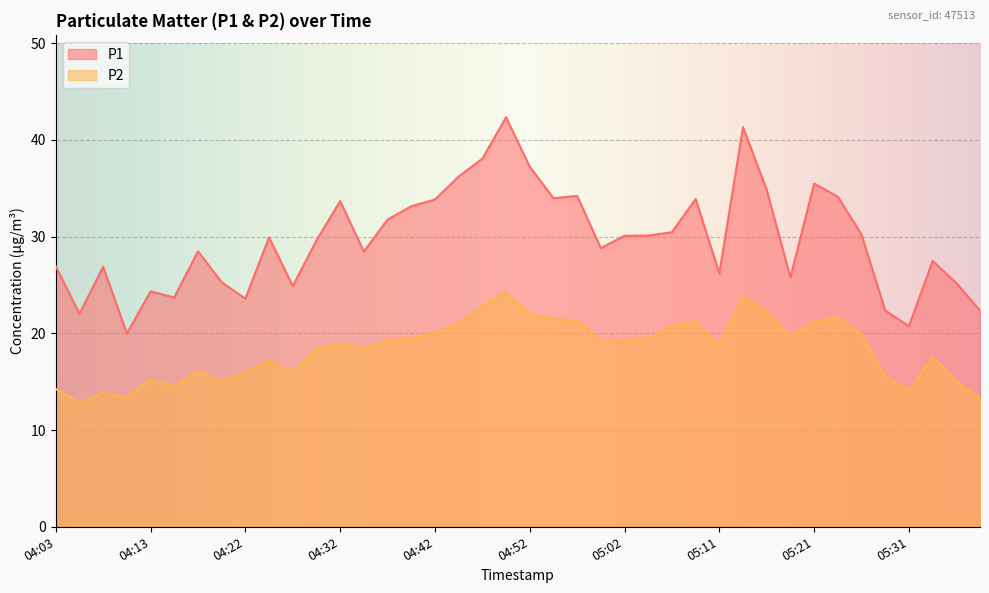

True or false: P2 and P1 intersect in this chart.

False